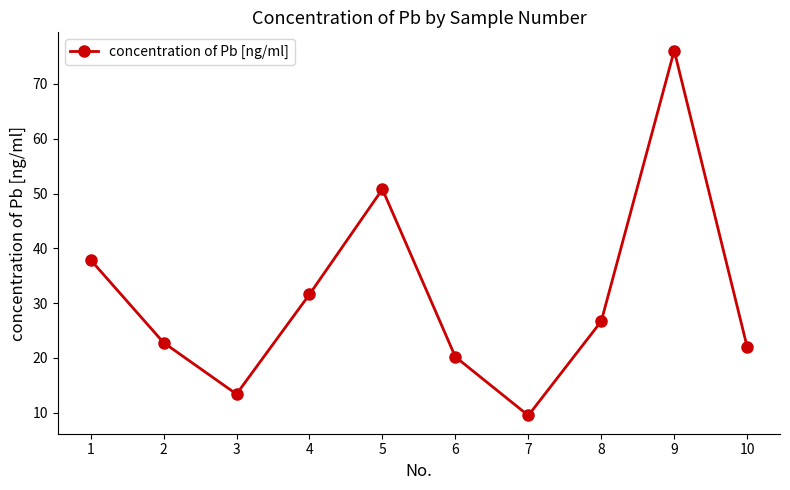

Approximately how many times larger is the value at 8 compared to 2?

1.2